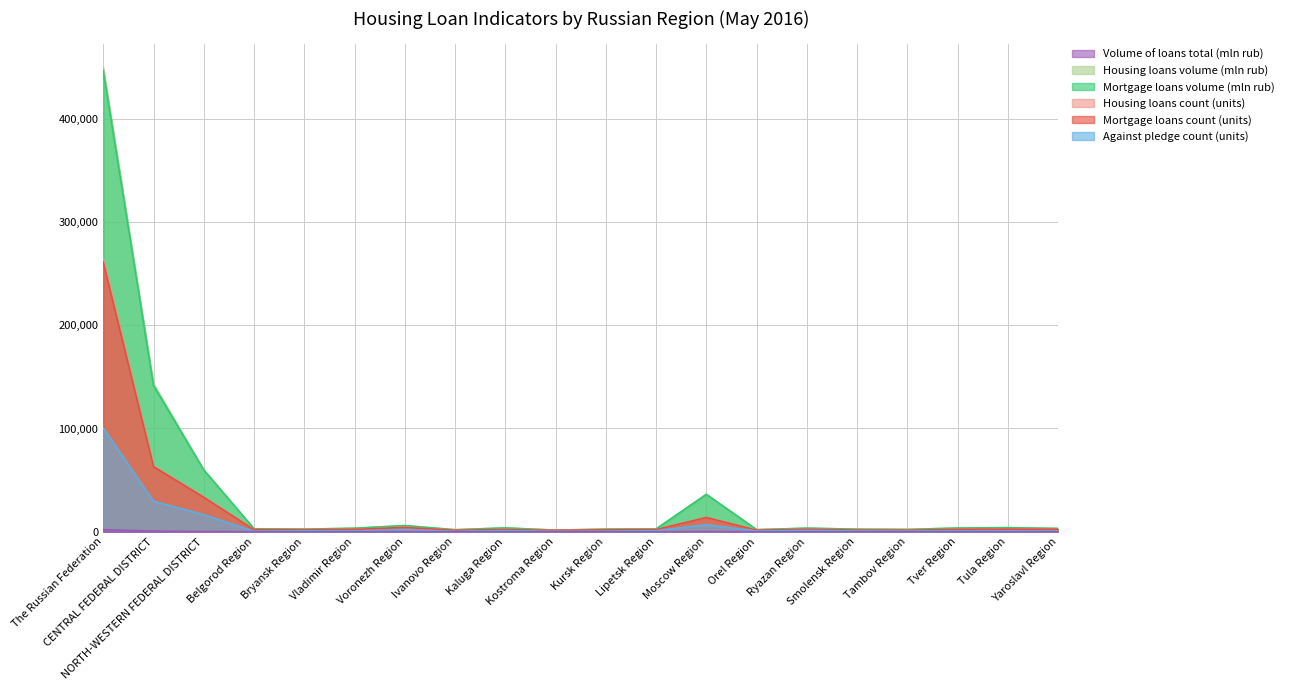

What is the difference between the maximum and minimum values in the Mortgage loans count (units) series?

259825.0